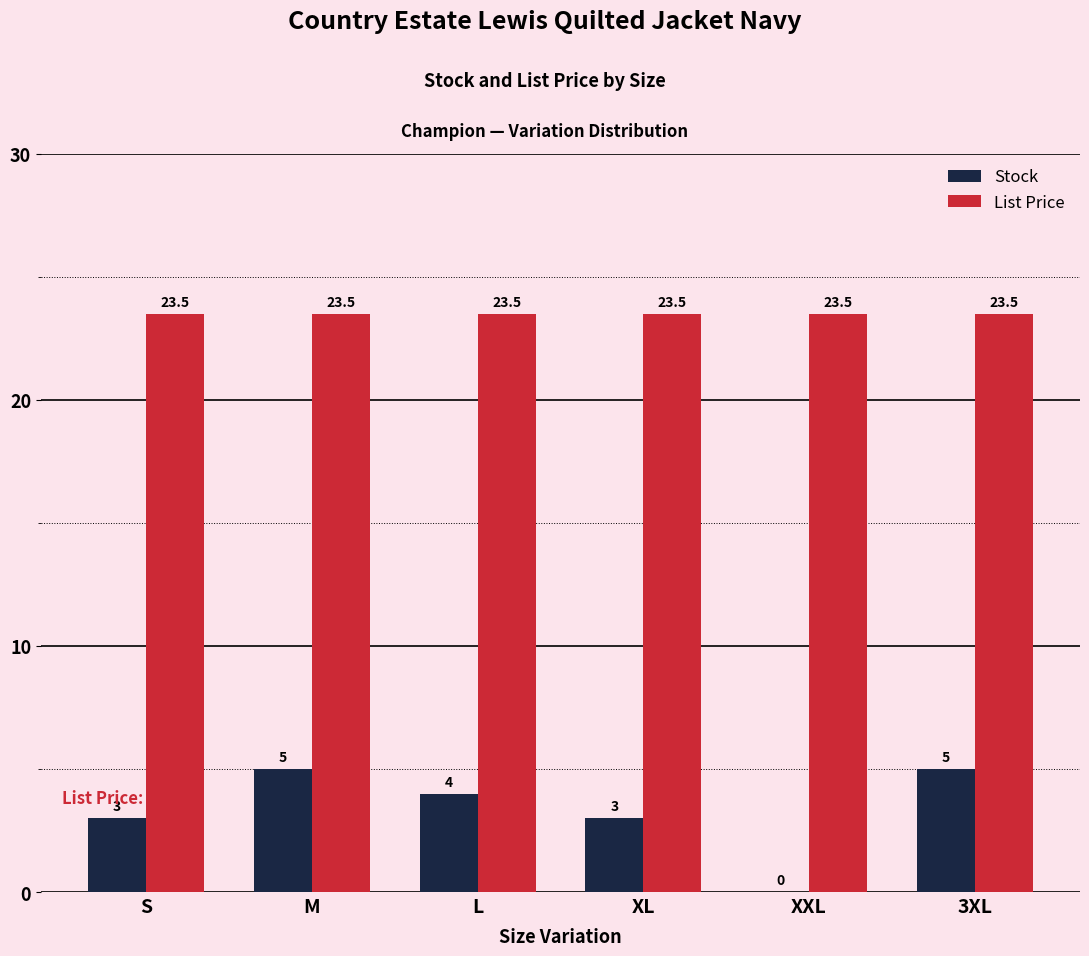

Which series changed the most between S and M?

Stock